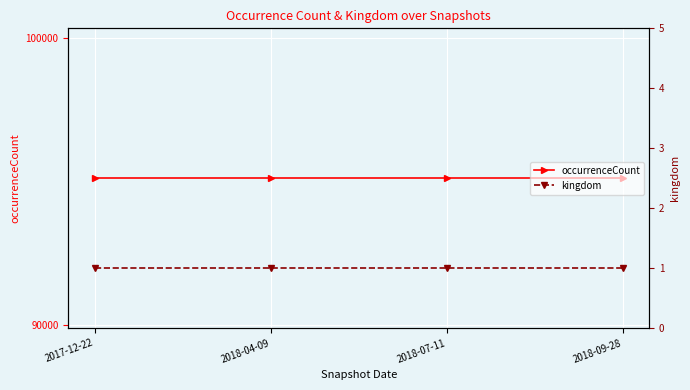

Is it true that occurrenceCount equals 167353 at 2018-07-11?

False